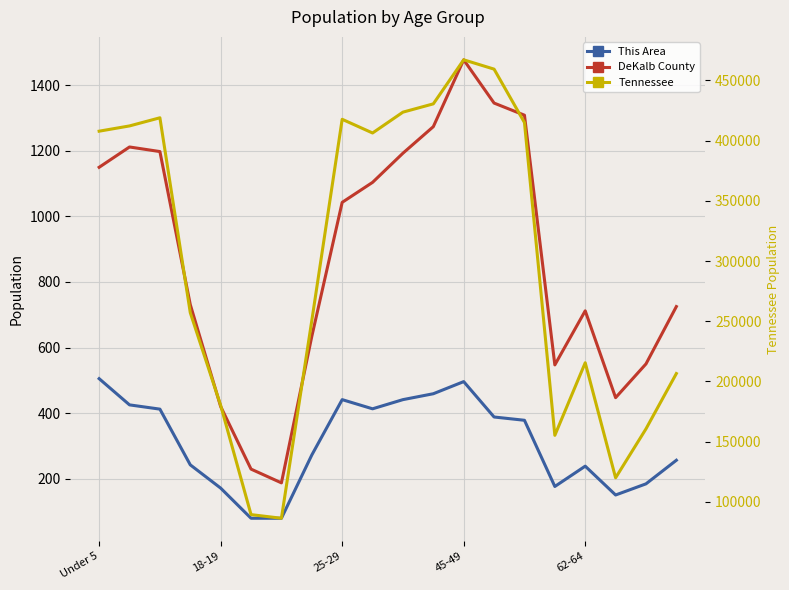

What is the value of the This Area point at the 1st from the left?

505